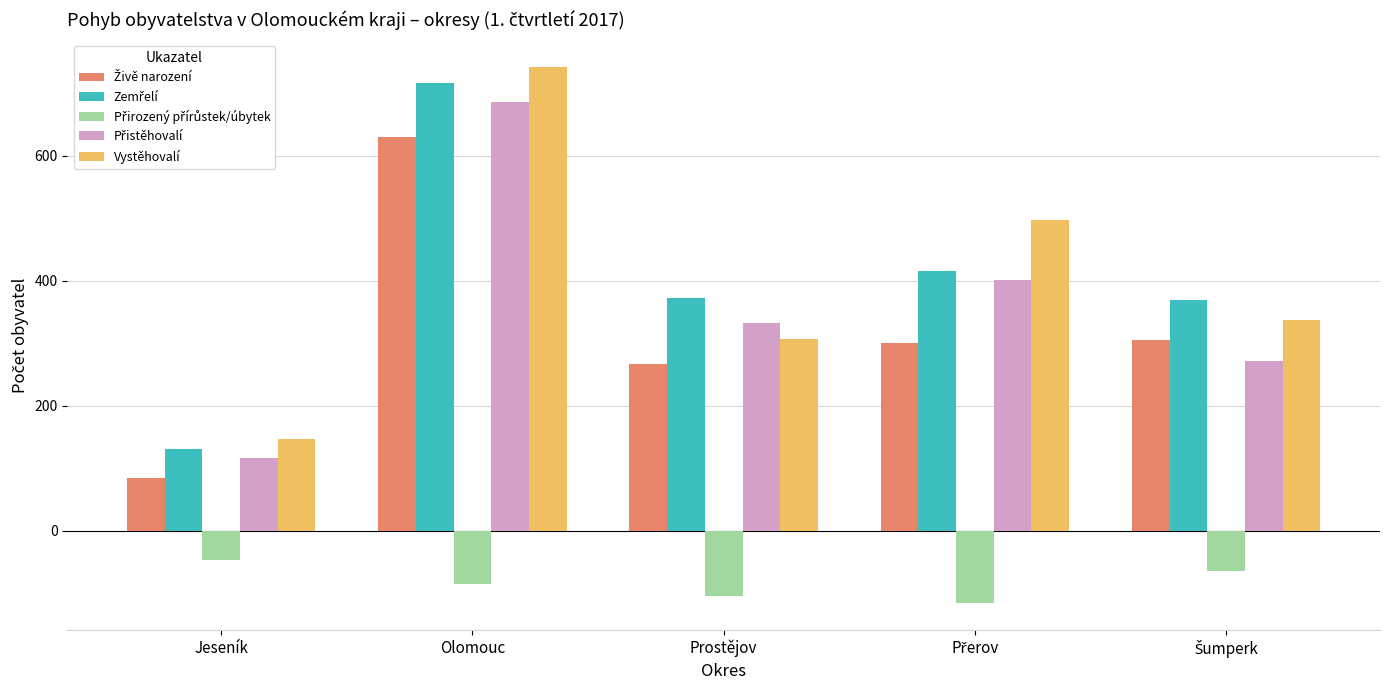

At which category is the sum across all series the highest?

Olomouc